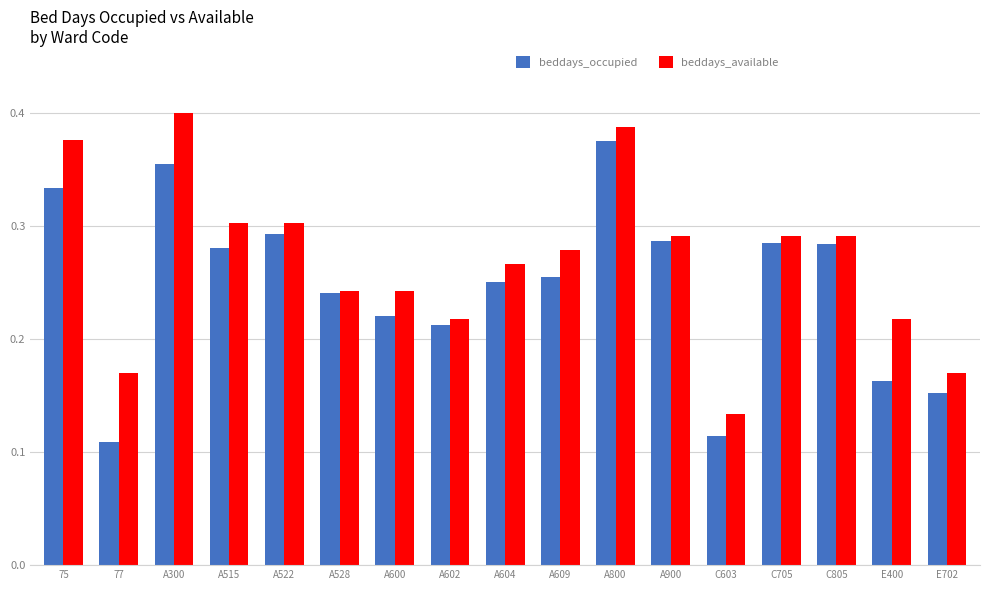

The beddays_available series shows 0.1 at A515. True or false?

False